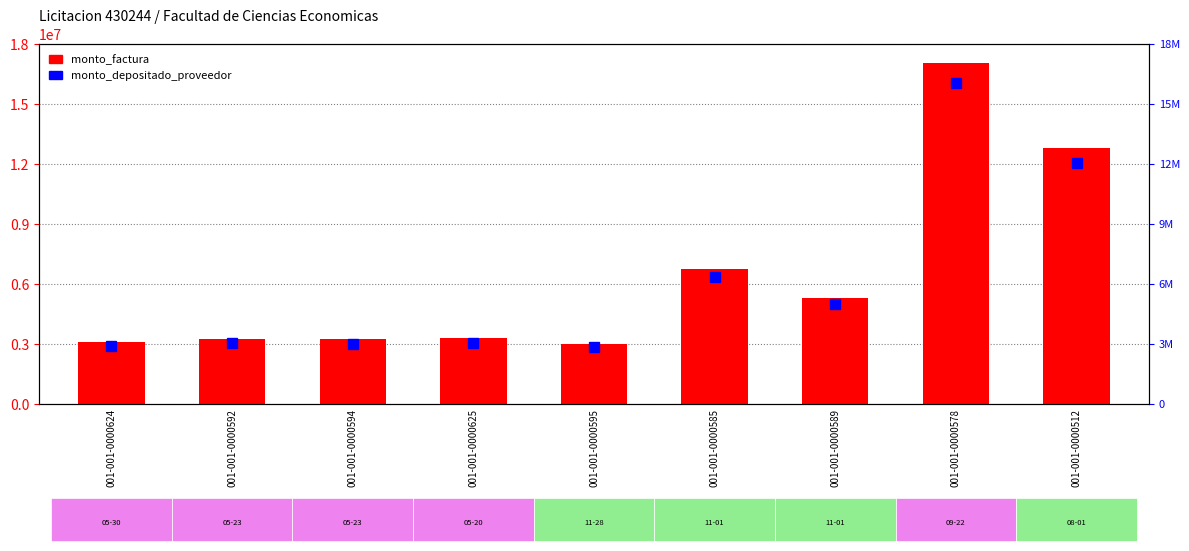

Between 001-001-0000594 and 001-001-0000595, which is larger?

001-001-0000594